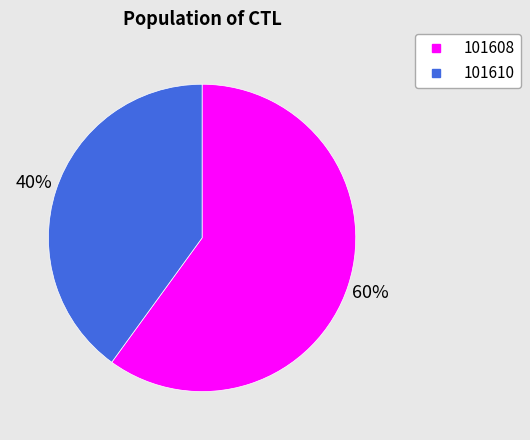

Between 101608 and 101610, which is larger?

101608